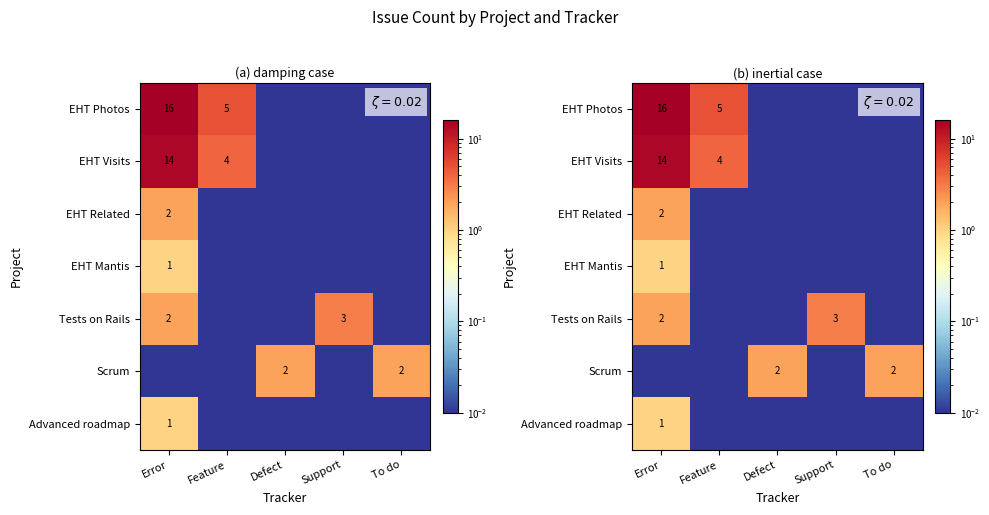

How many series are shown in this chart?

7